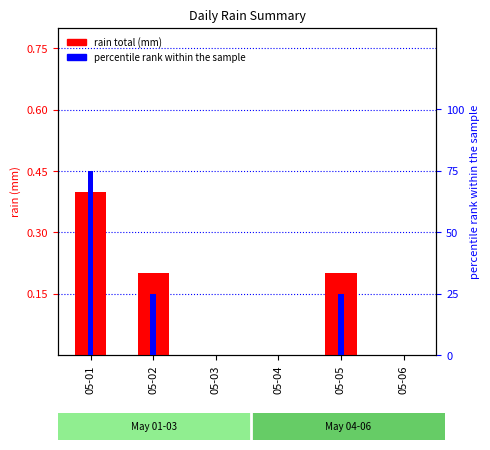

At which label does percentile rank within the sample first exceed 25?

05-01